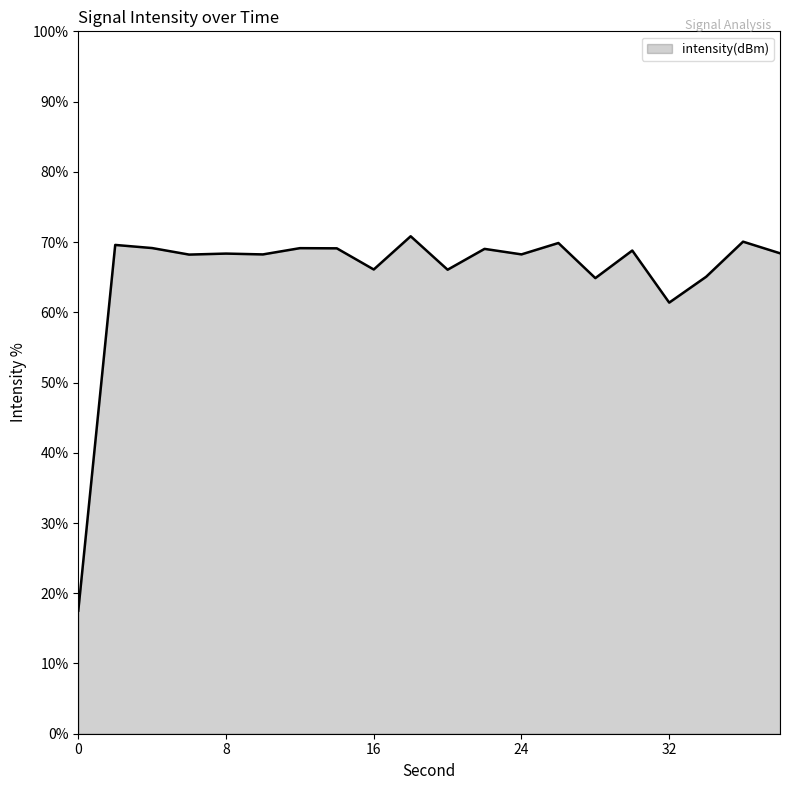

What is the smallest value displayed?

17.5